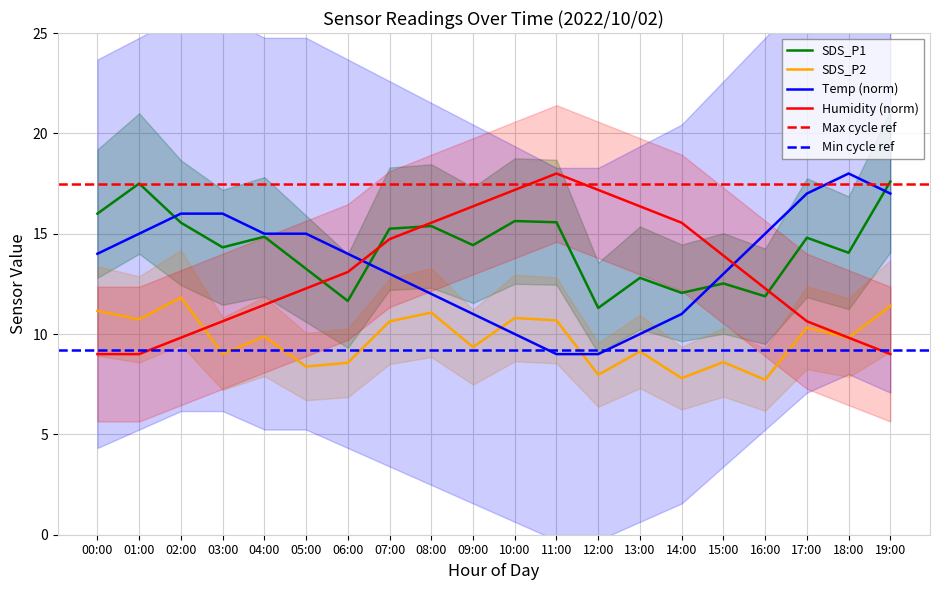

How many interior local peaks does the Temp series have?

1